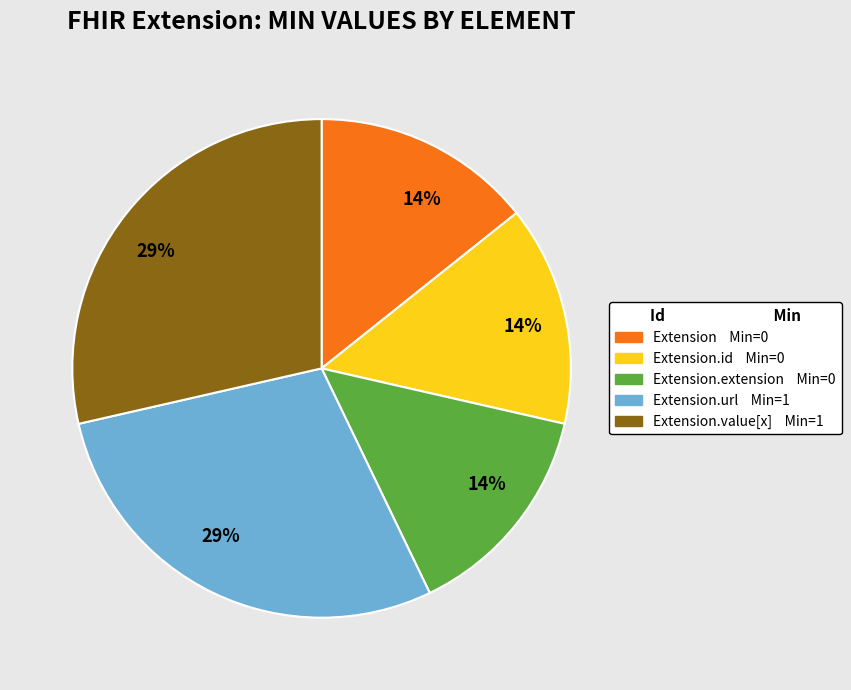

To the nearest percent, what is the average slice percentage?

20%